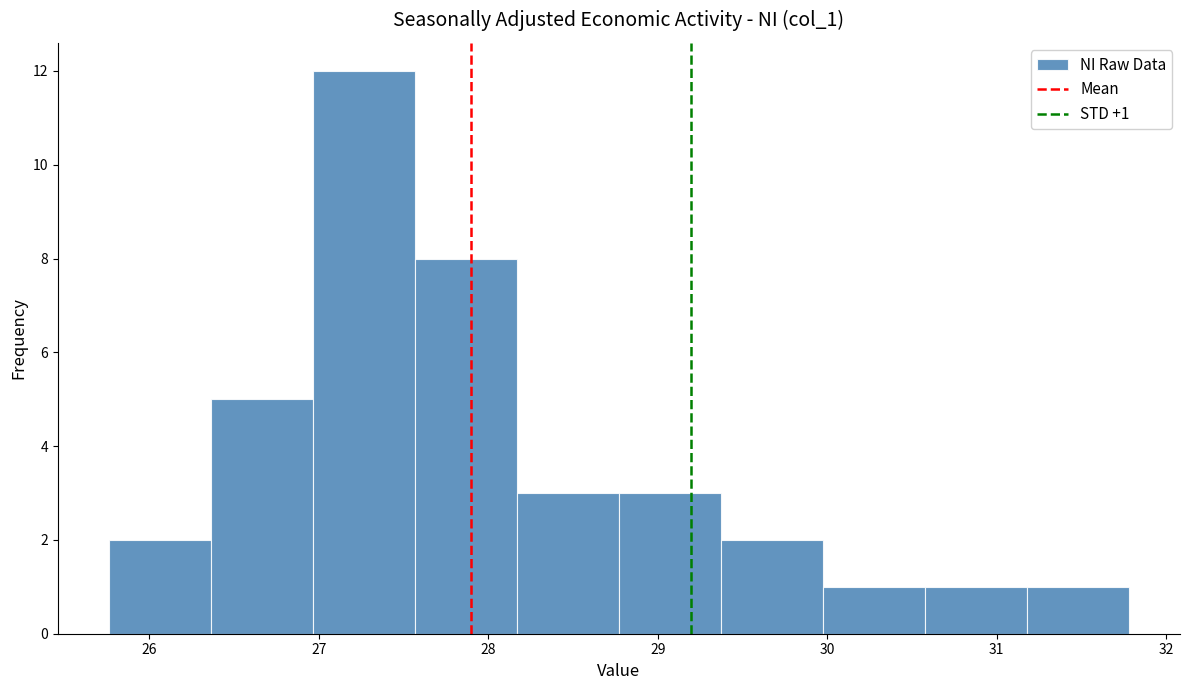

Over which range of the x-axis is the bar tallest?

27.0 to 27.6